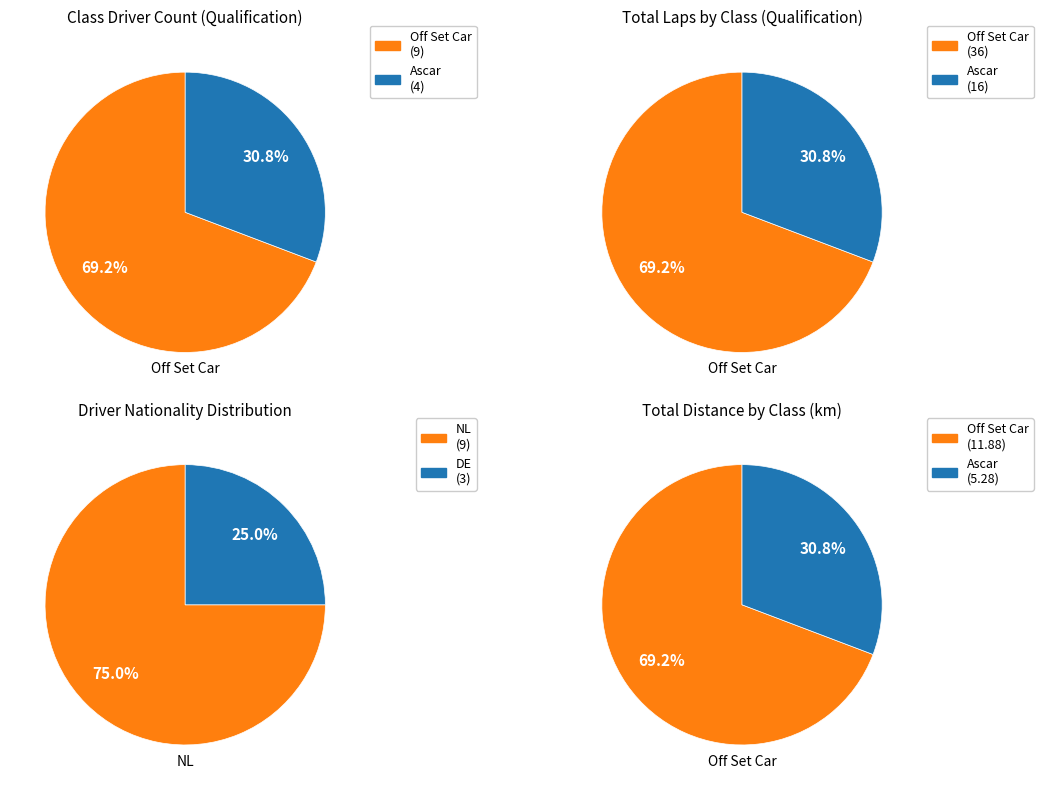

What is the total percentage of Late Model V8 - Off Set Car and Late Model V8 - Ascar?

100.0%